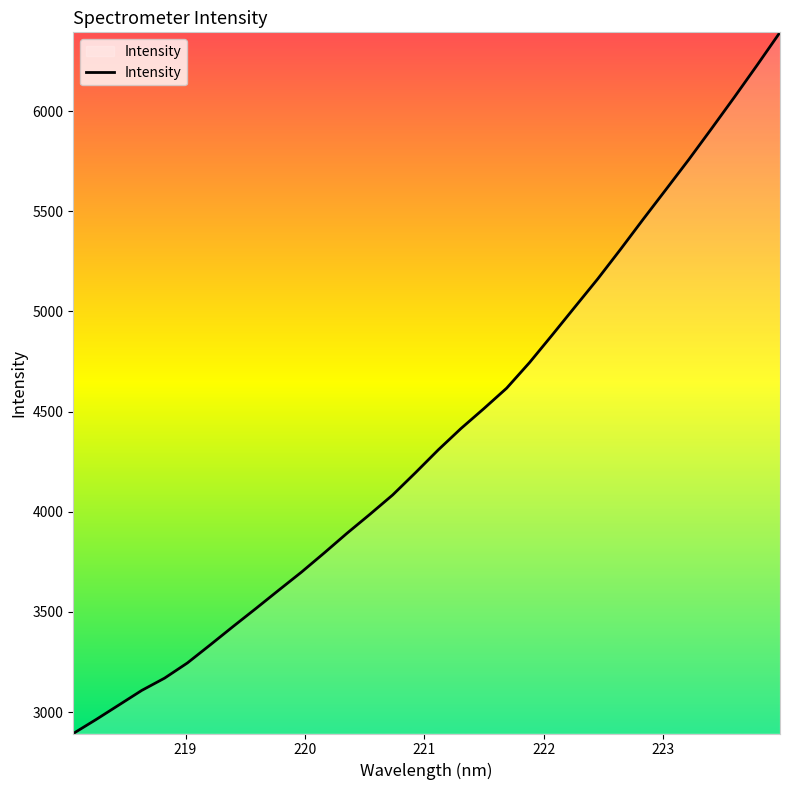

What is the maximum value shown in the chart?

6392.8